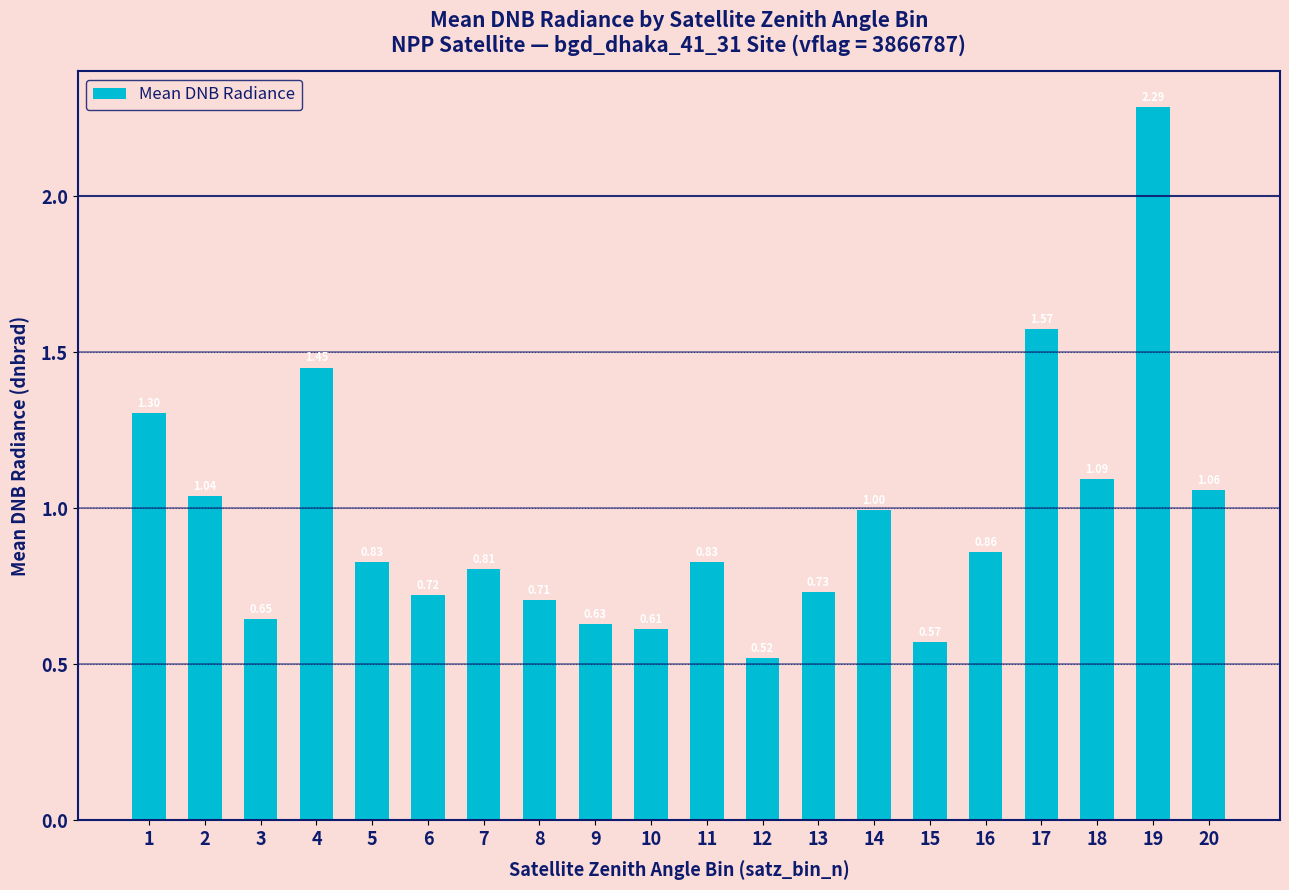

What is the sum of all values?

19.3